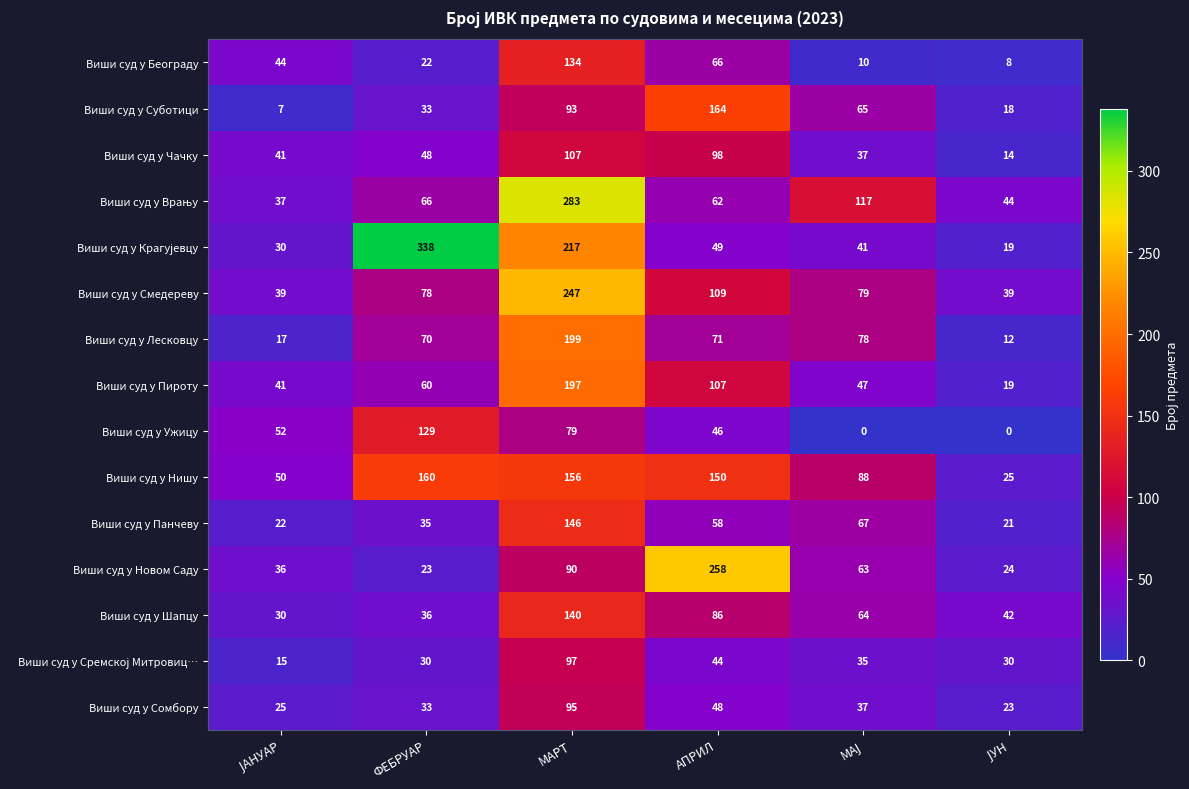

What is the greatest value displayed?

338